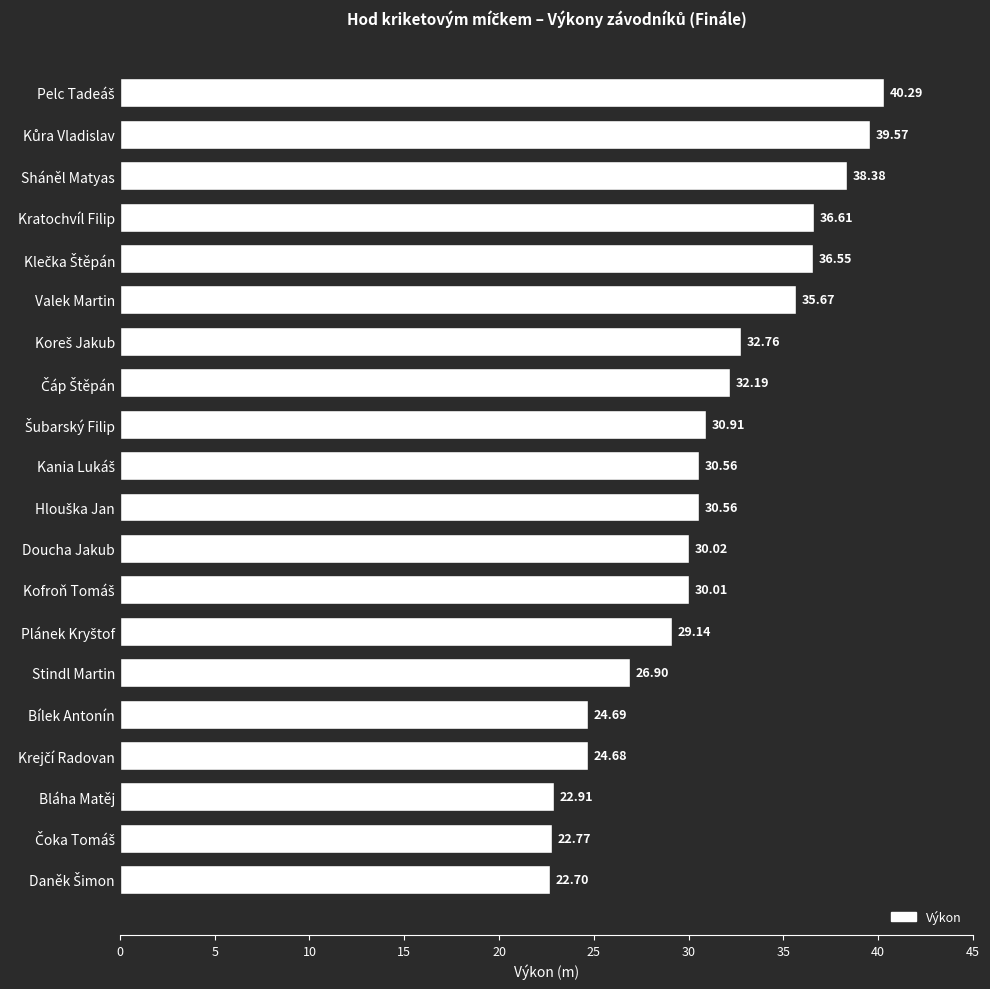

What is the average value?

30.9